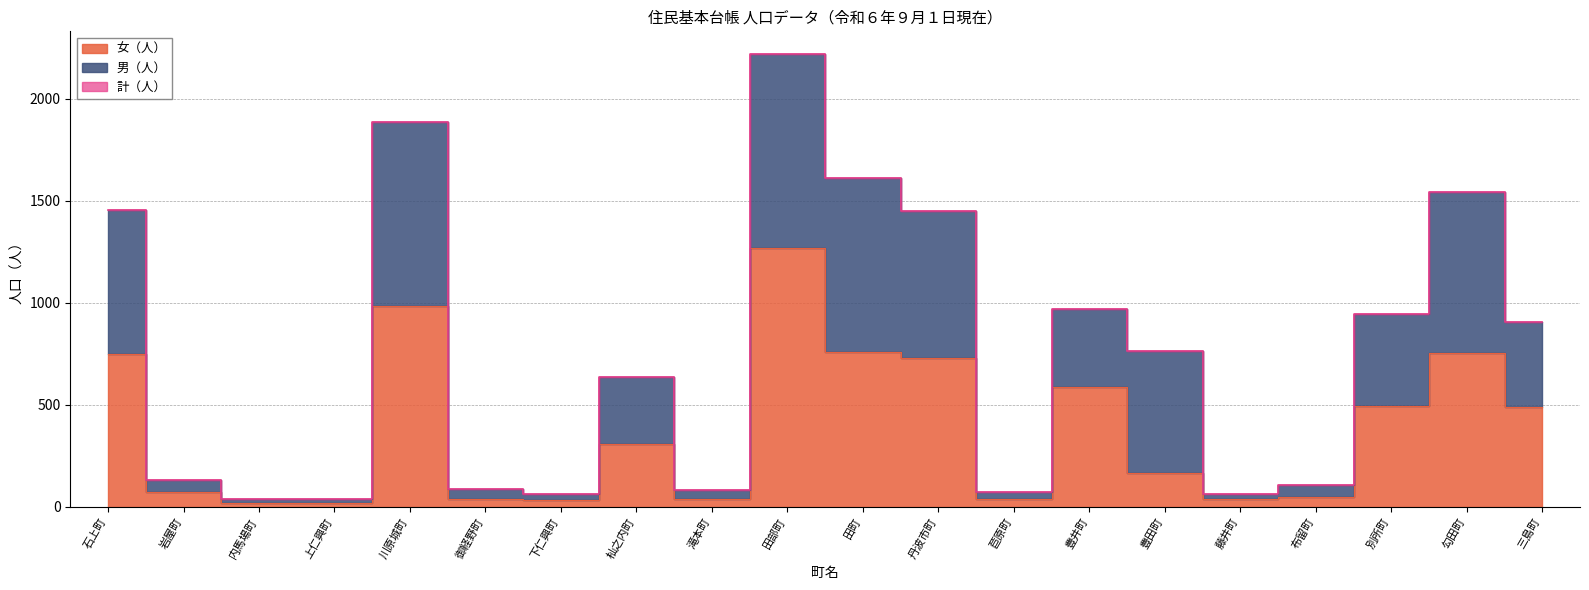

Reading left to right, what are all the values shown in this chart?

女（人）: 751	72	21	20	986	40	34	310	40	1267	760	732	37	588	164	39	50	493	755	488
計（人）: 1456	130	40	37	1886	88	62	638	82	2220	1612	1452	73	970	762	64	106	947	1544	907
男（人）: 1456	130	40	37	1886	88	62	638	82	2220	1612	1452	73	970	762	64	106	947	1544	907